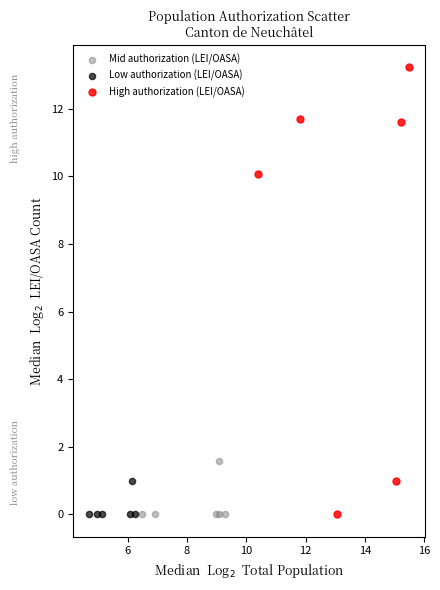

Which series contains the highest Y value?

High authorization (LEI/OASA)